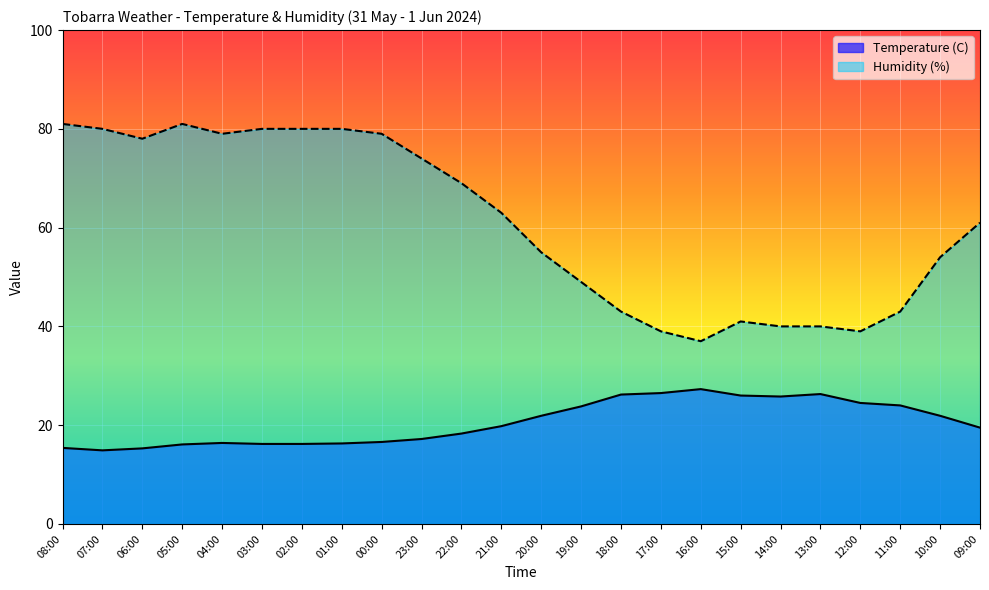

Reading left to right, transcribe all the data shown in this chart.

Temperature (C): 15.4	14.9	15.3	16.1	16.4	16.2	16.2	16.3	16.6	17.2	18.3	19.8	21.9	23.8	26.2	26.5	27.3	26.0	25.8	26.3	24.5	24.0	21.9	19.5
Humidity (%): 81.0	80.0	78.0	81.0	79.0	80.0	80.0	80.0	79.0	74.0	69.0	63.0	55.0	49.0	43.0	39.0	37.0	41.0	40.0	40.0	39.0	43.0	54.0	61.0